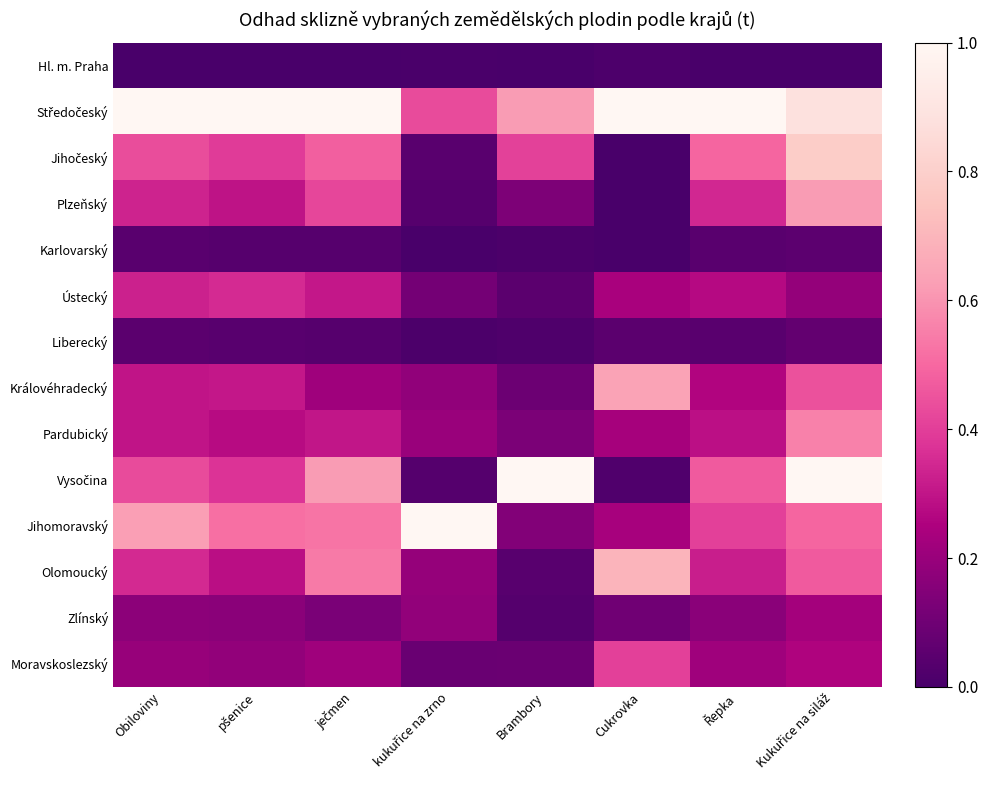

At which category is the sum across all series the highest?

Kukuřice na siláž